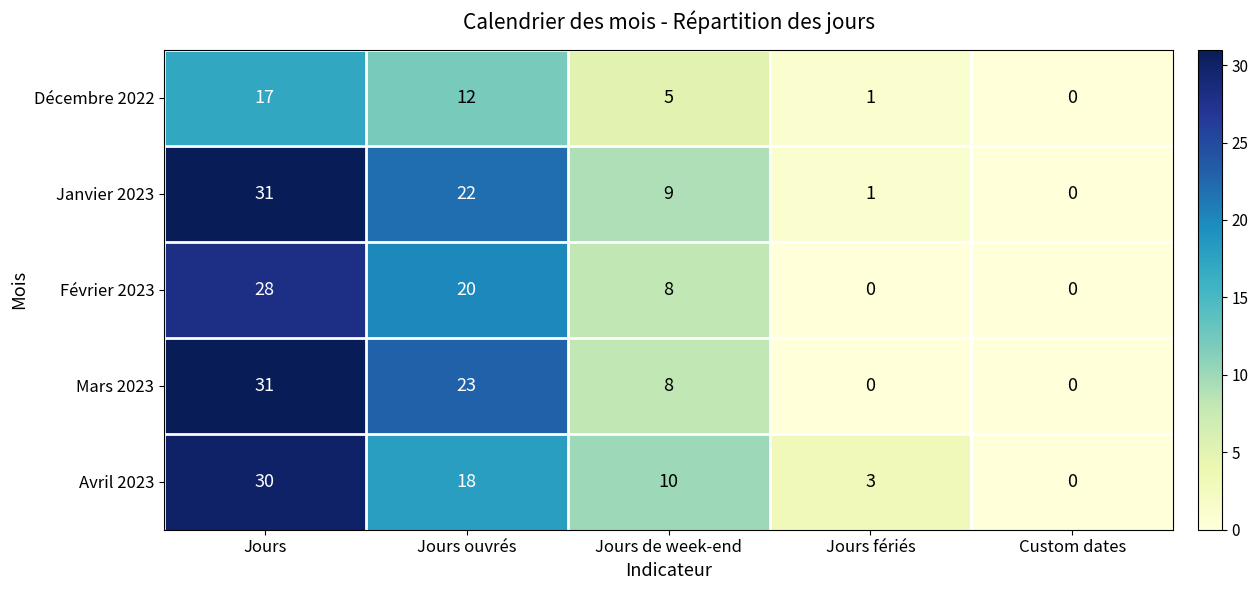

Reading left to right, extract all data points from this chart.

Décembre 2022: Jours=17	Jours ouvrés=12	Jours de week-end=5	Jours fériés=1	Custom dates=0
Janvier 2023: Jours=31	Jours ouvrés=22	Jours de week-end=9	Jours fériés=1	Custom dates=0
Février 2023: Jours=28	Jours ouvrés=20	Jours de week-end=8	Jours fériés=0	Custom dates=0
Mars 2023: Jours=31	Jours ouvrés=23	Jours de week-end=8	Jours fériés=0	Custom dates=0
Avril 2023: Jours=30	Jours ouvrés=18	Jours de week-end=10	Jours fériés=3	Custom dates=0